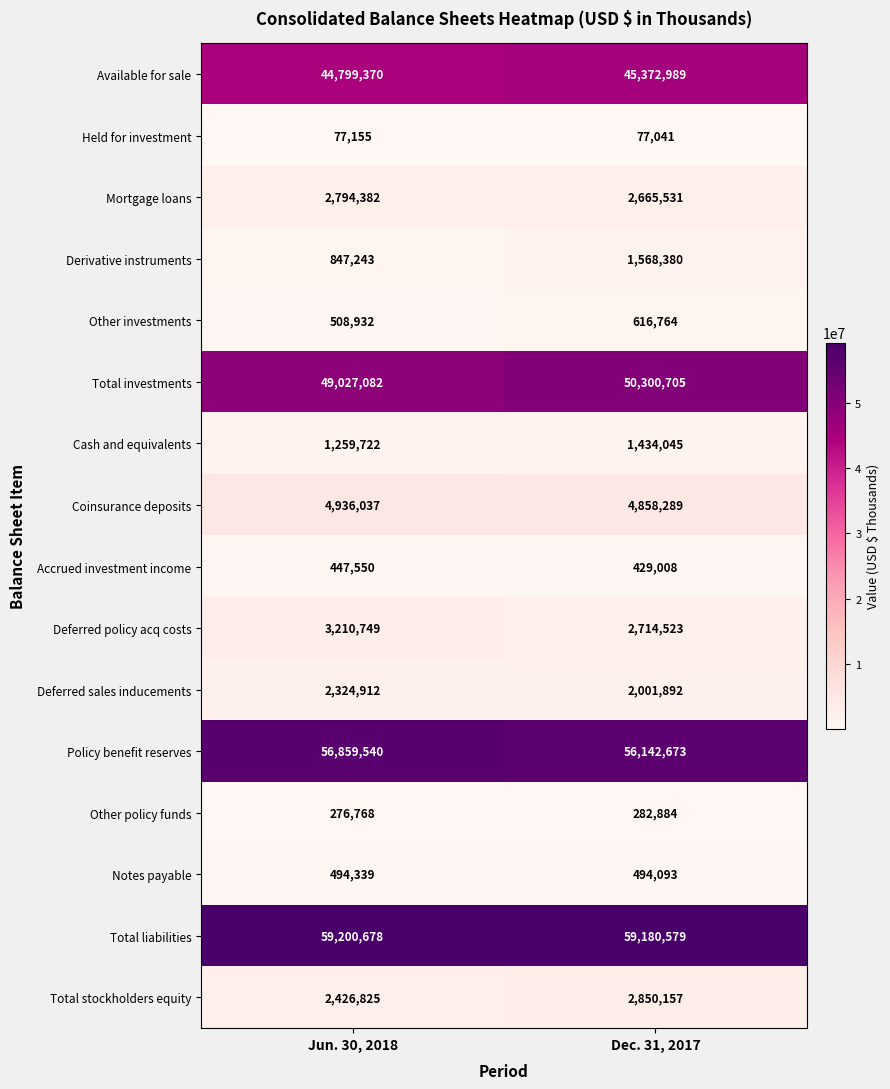

At which category is the sum across all series the highest?

Dec. 31, 2017